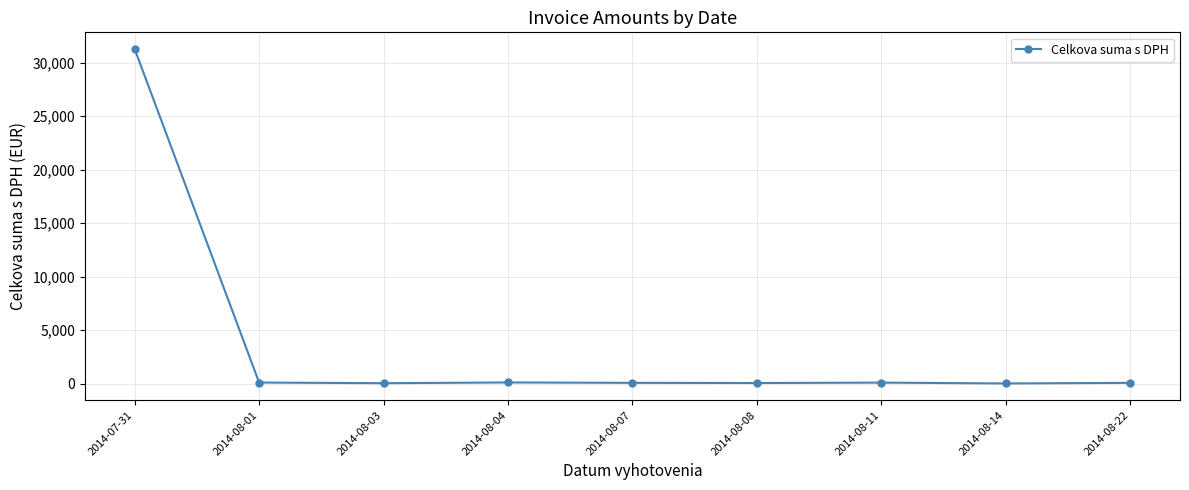

Does the chart display data point markers on the line(s)?

Yes